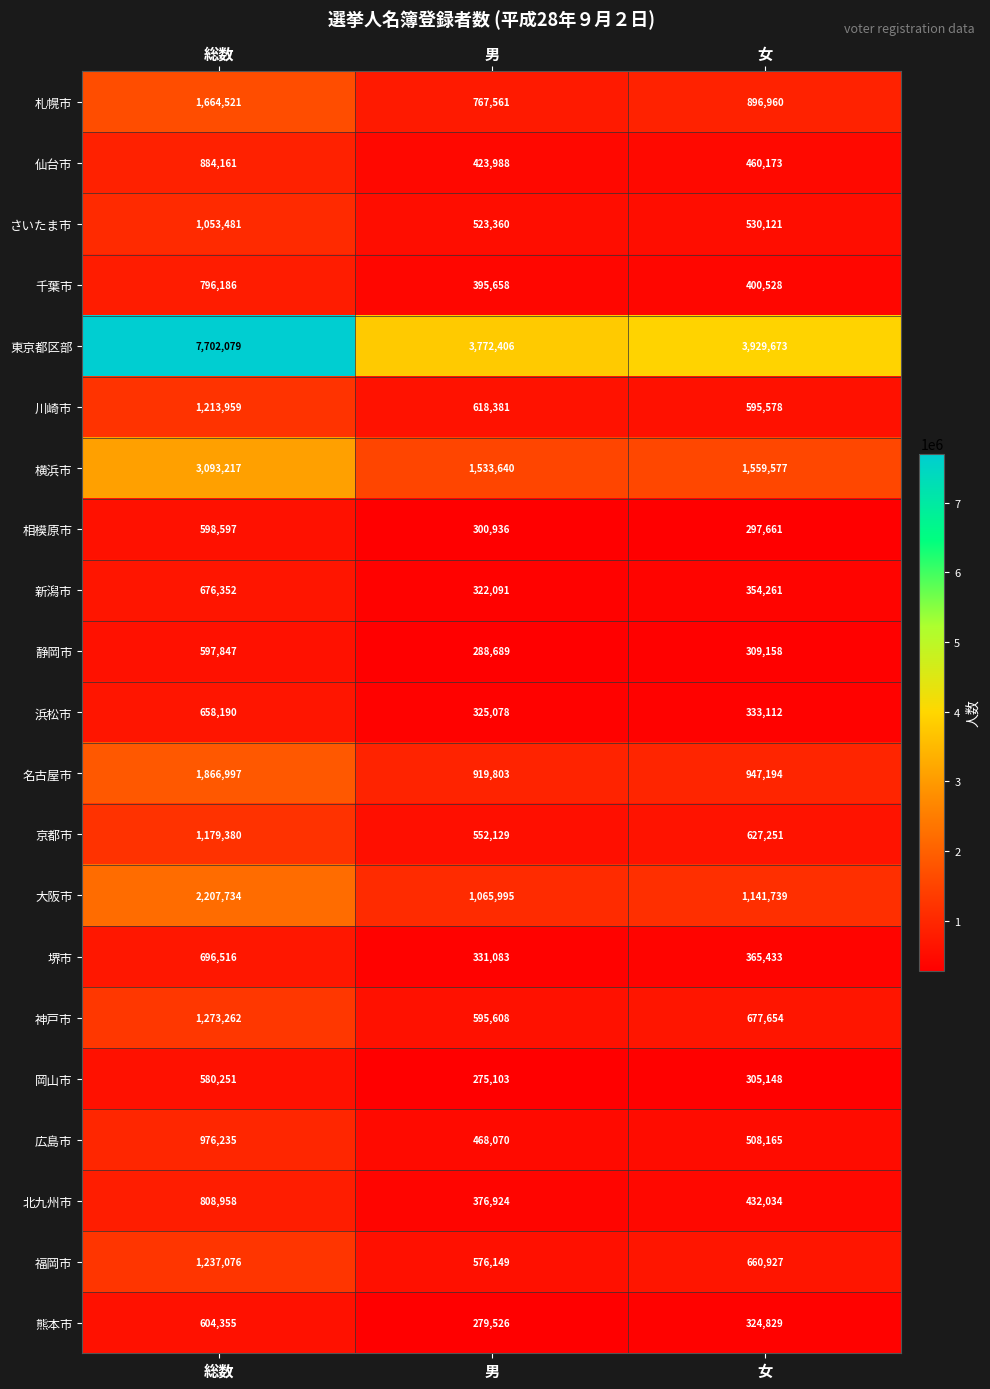

Which category has the lowest value across all series?

男